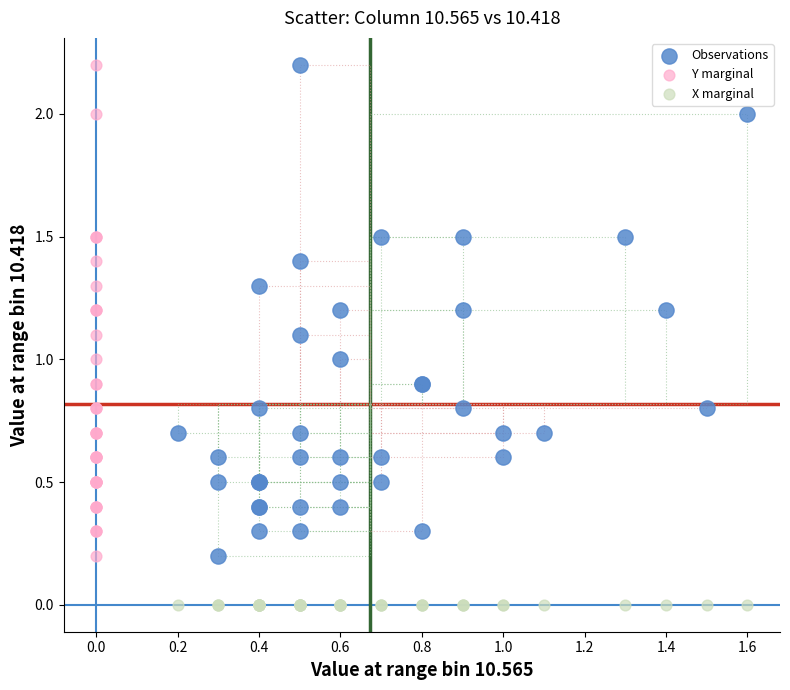

Which series contains the lowest Y value?

X marginal